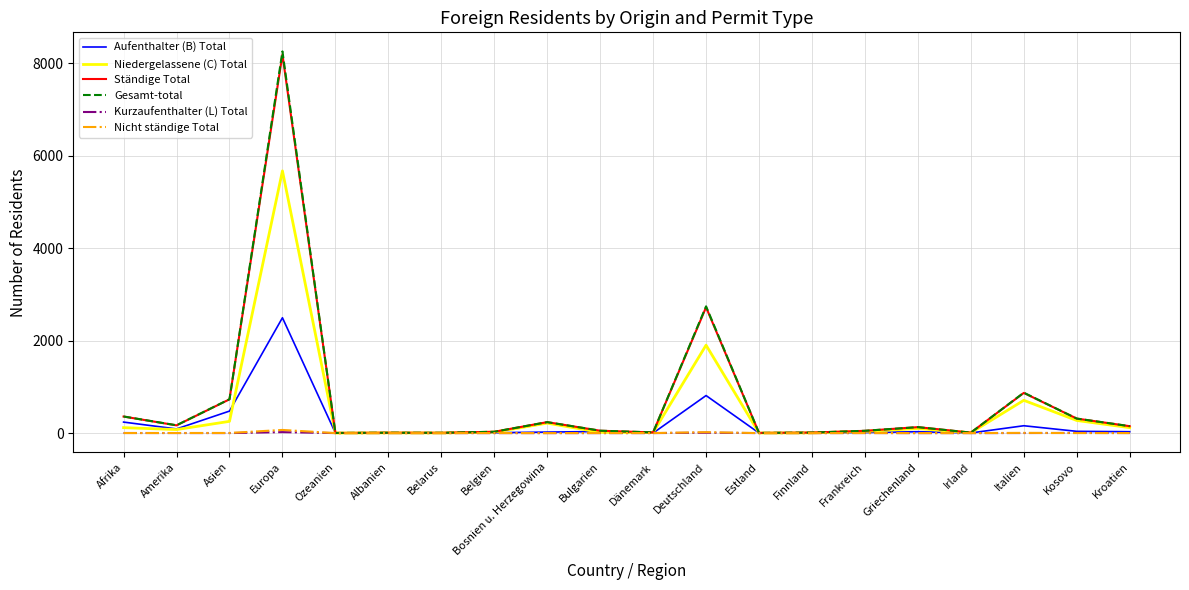

What is the greatest value displayed?

8256